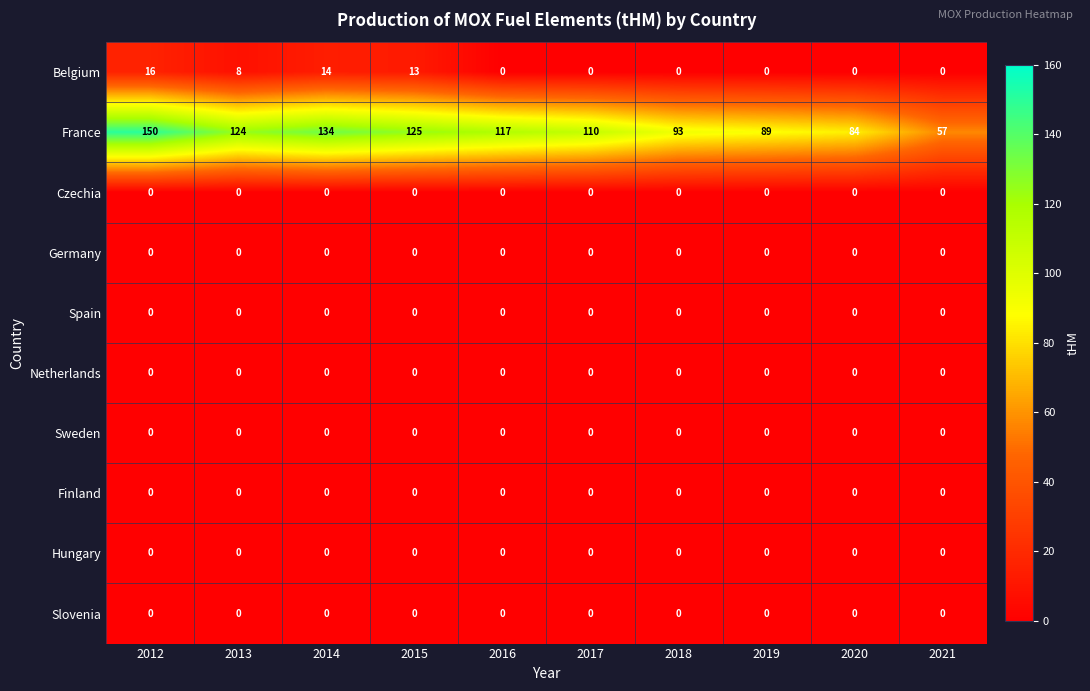

What is the average value of the France series?

108